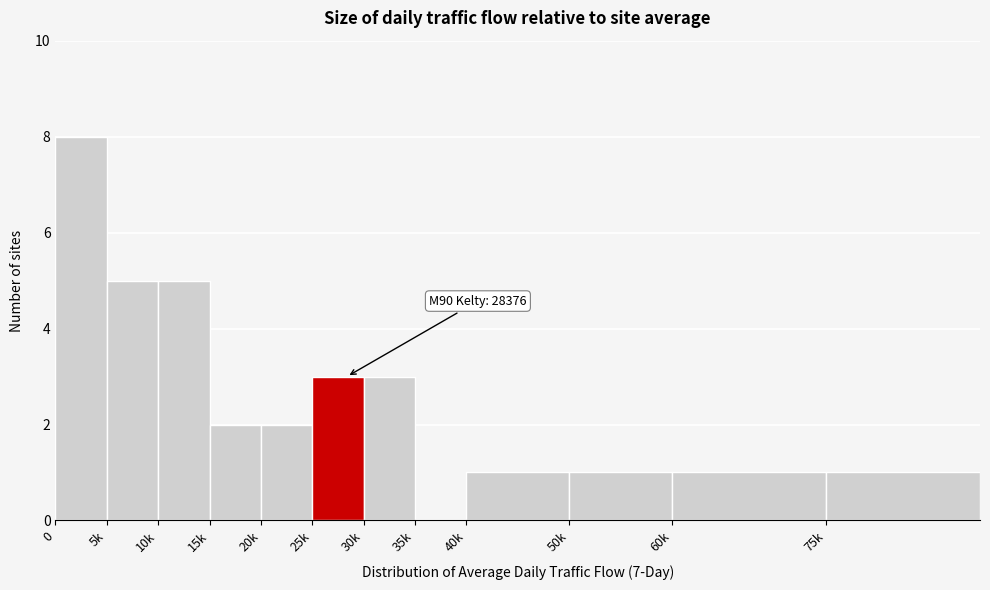

Reading left to right, list all the values displayed in this chart.

0=8	5k=5	10k=5	15k=2	20k=2	25k=3	30k=3	35k=0	40k=1	50k=1	60k=1	75k=1